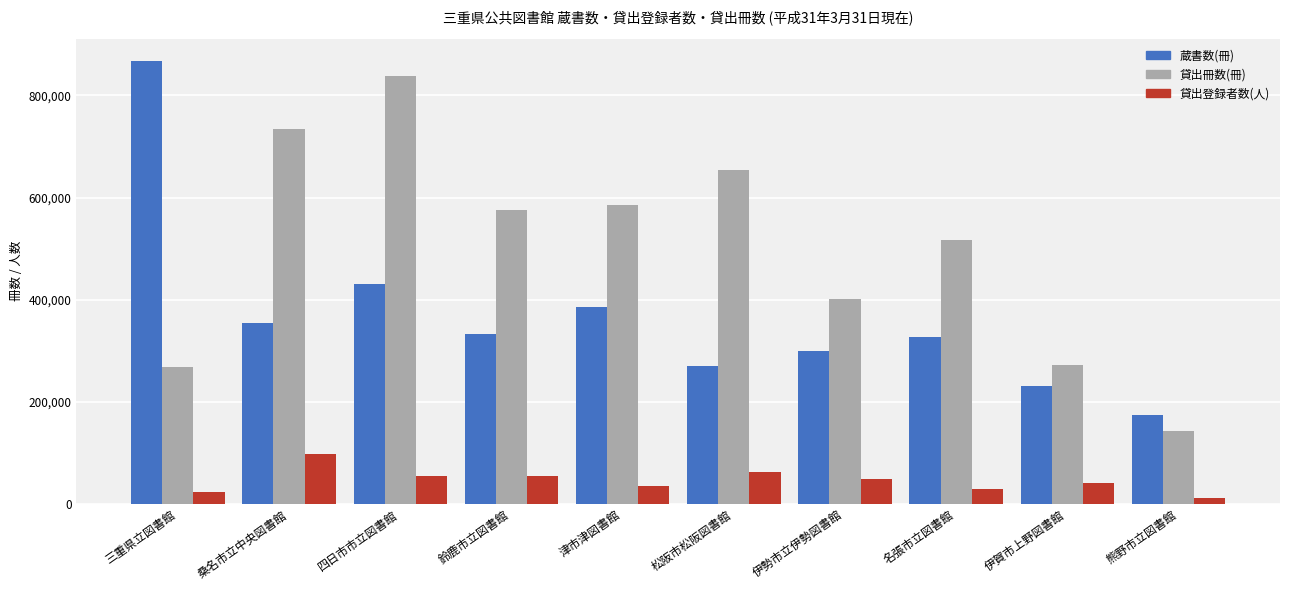

Which category has the lowest value across all series?

熊野市立図書館